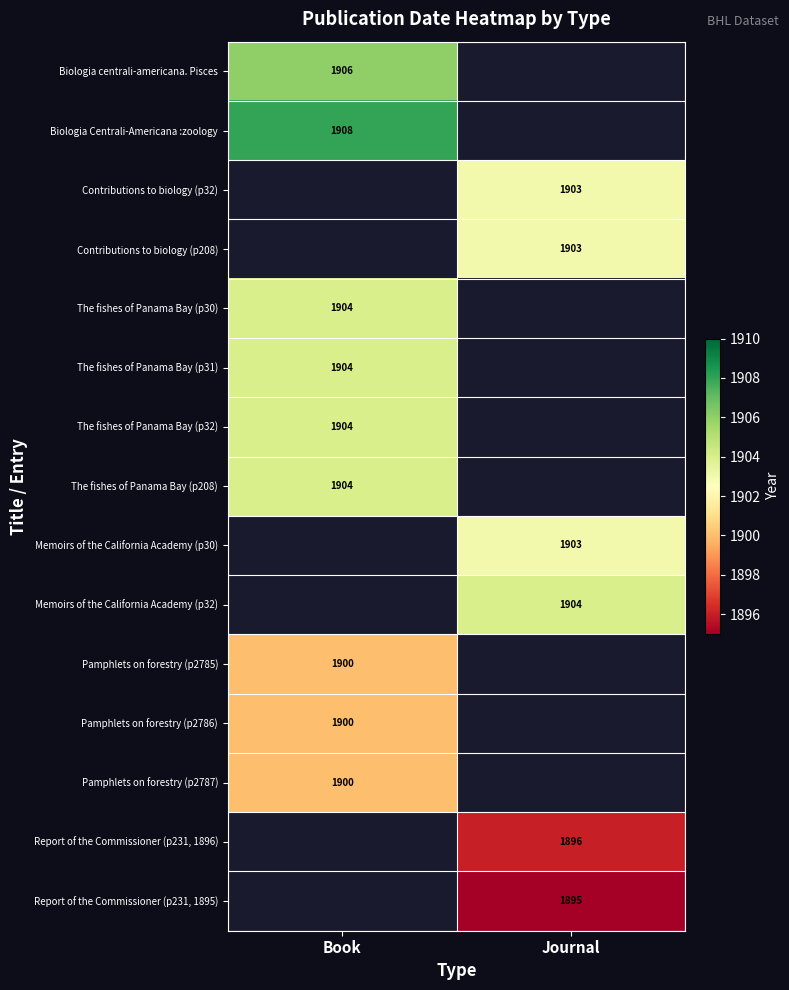

What is the difference between the highest and lowest values at Book?

8.0